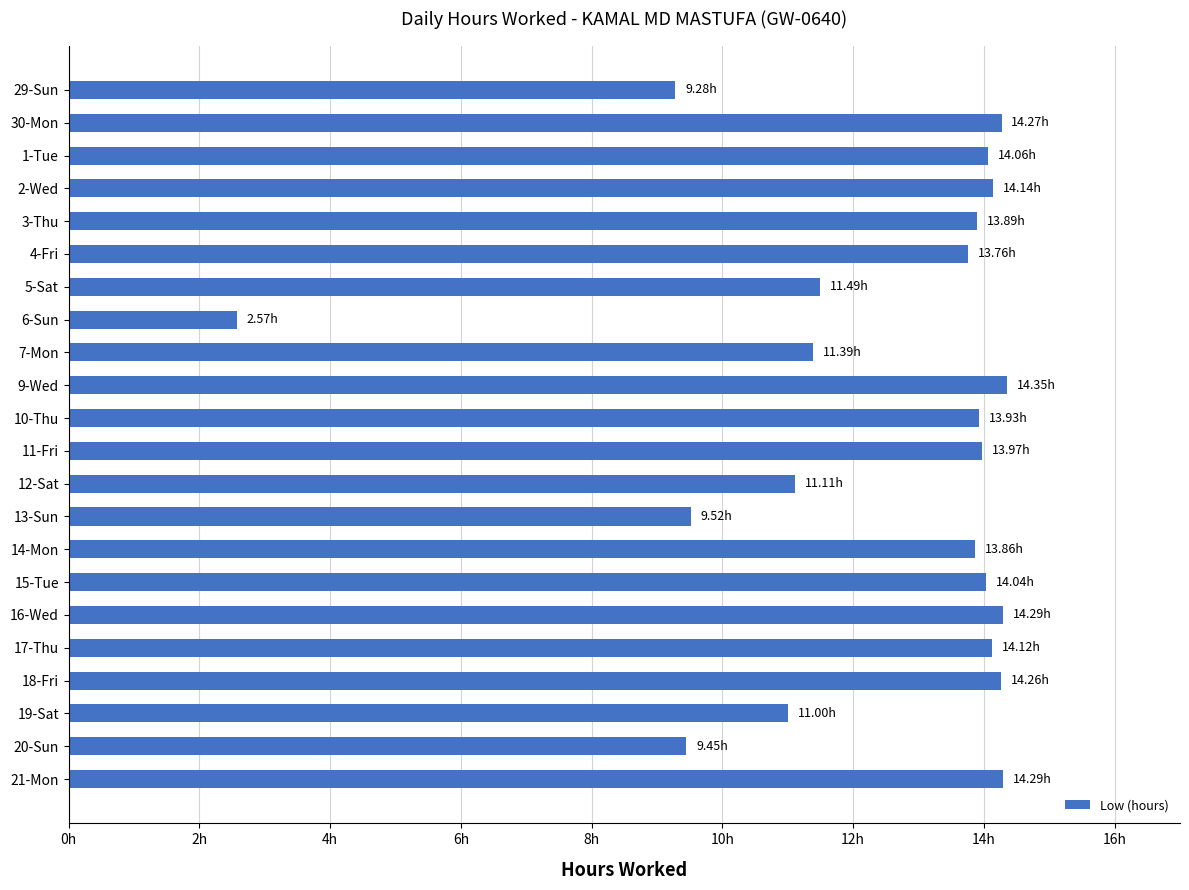

How many data points are less than 13?

8